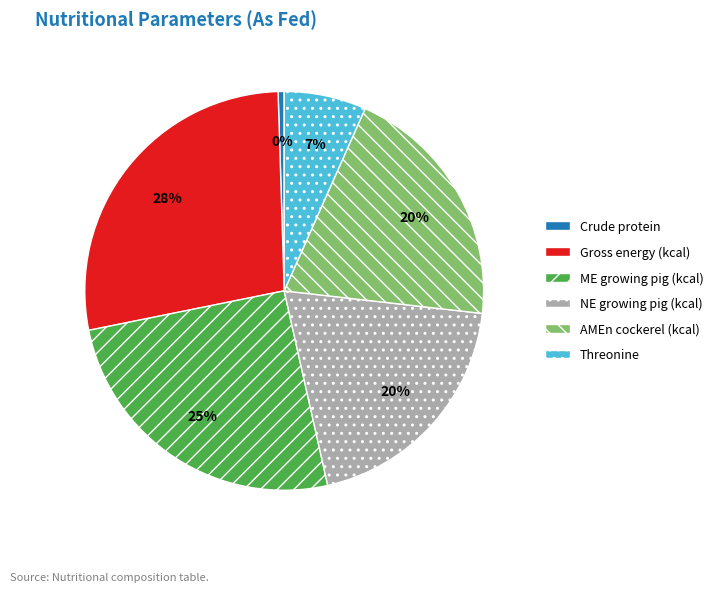

Is the sum of Threonine and ME growing pig (kcal) greater than half?

No